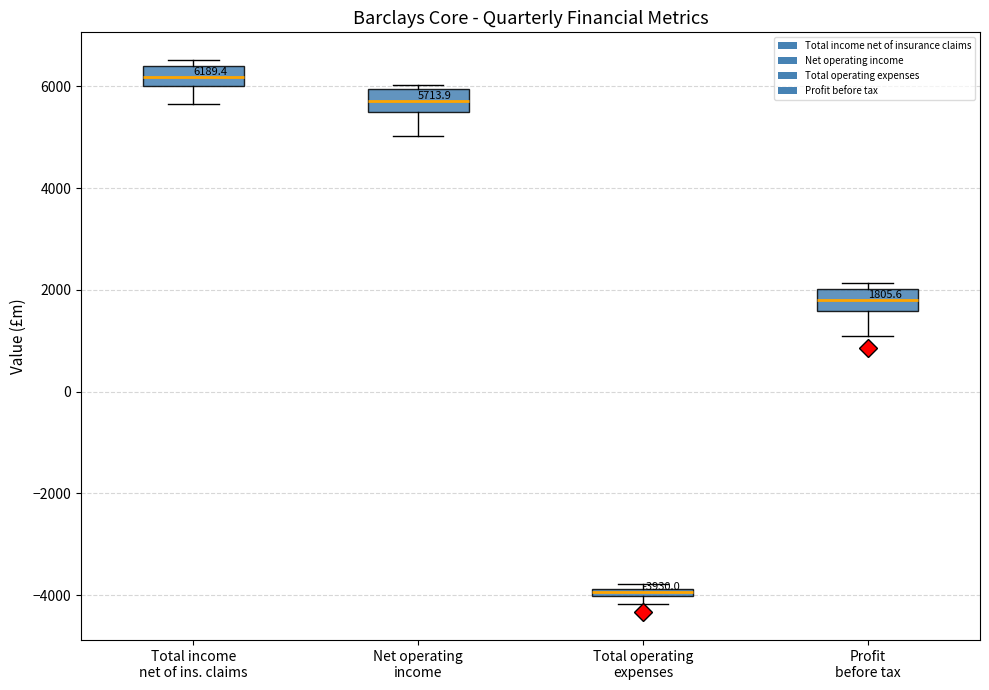

Which box has the lowest median line?

Total operating expenses